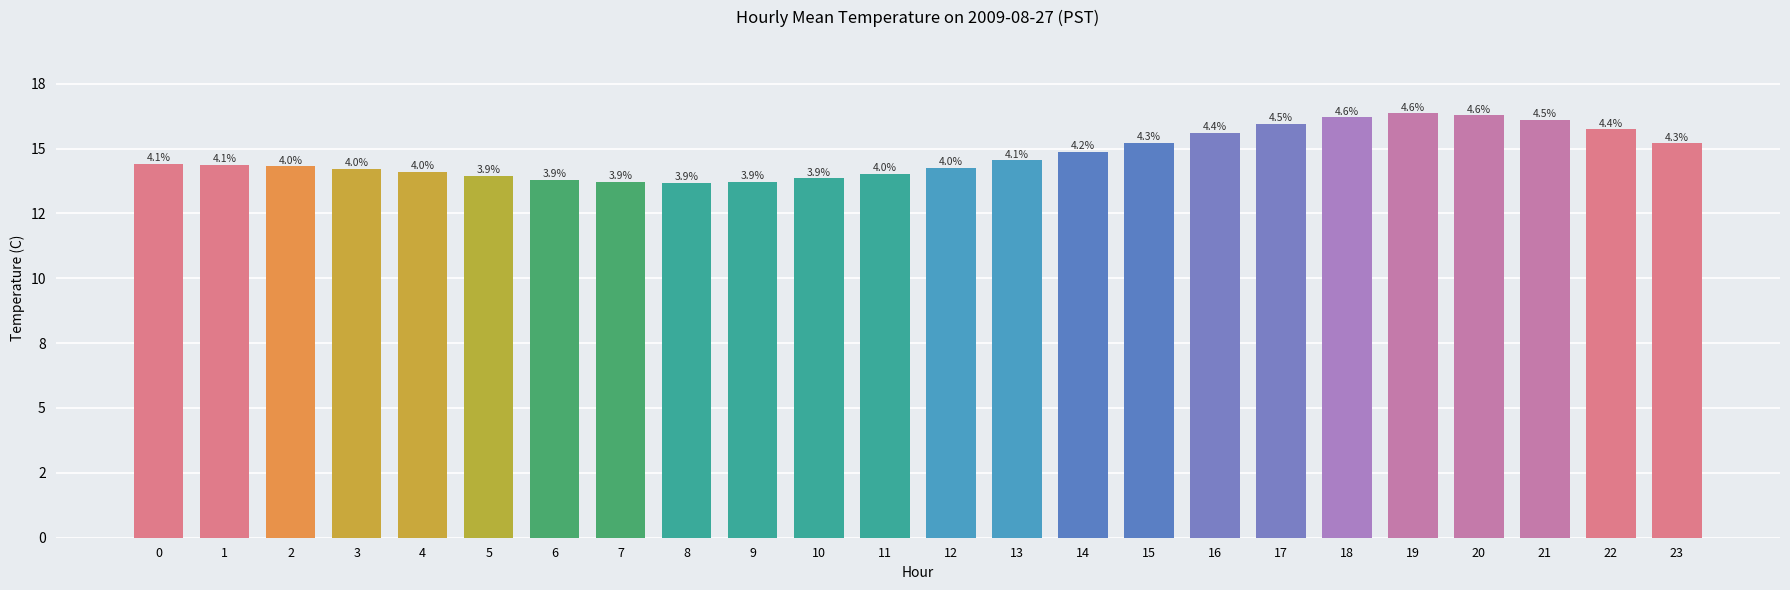

Rank the categories by value from highest to lowest.

19, 20, 18, 21, 17, 22, 16, 15, 23, 14, 13, 0, 1, 2, 12, 3, 4, 11, 5, 10, 6, 7, 9, 8